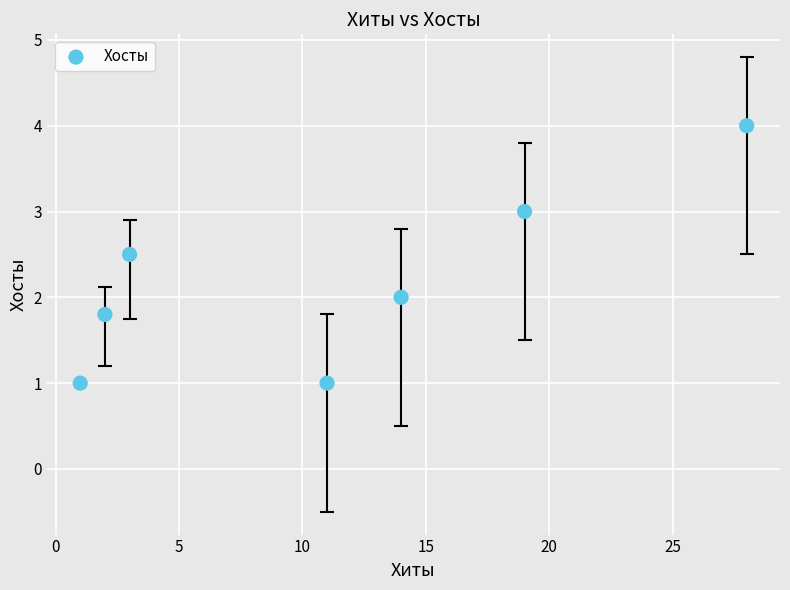

What is the range of Y values (max minus min)?

3.0